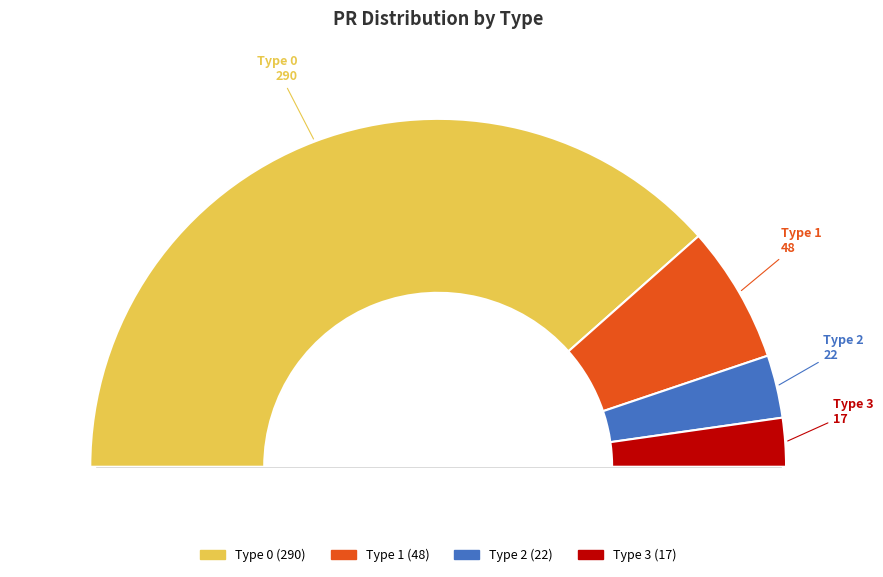

Rank the categories by value from highest to lowest.

Type 0, Type 1, Type 2, Type 3